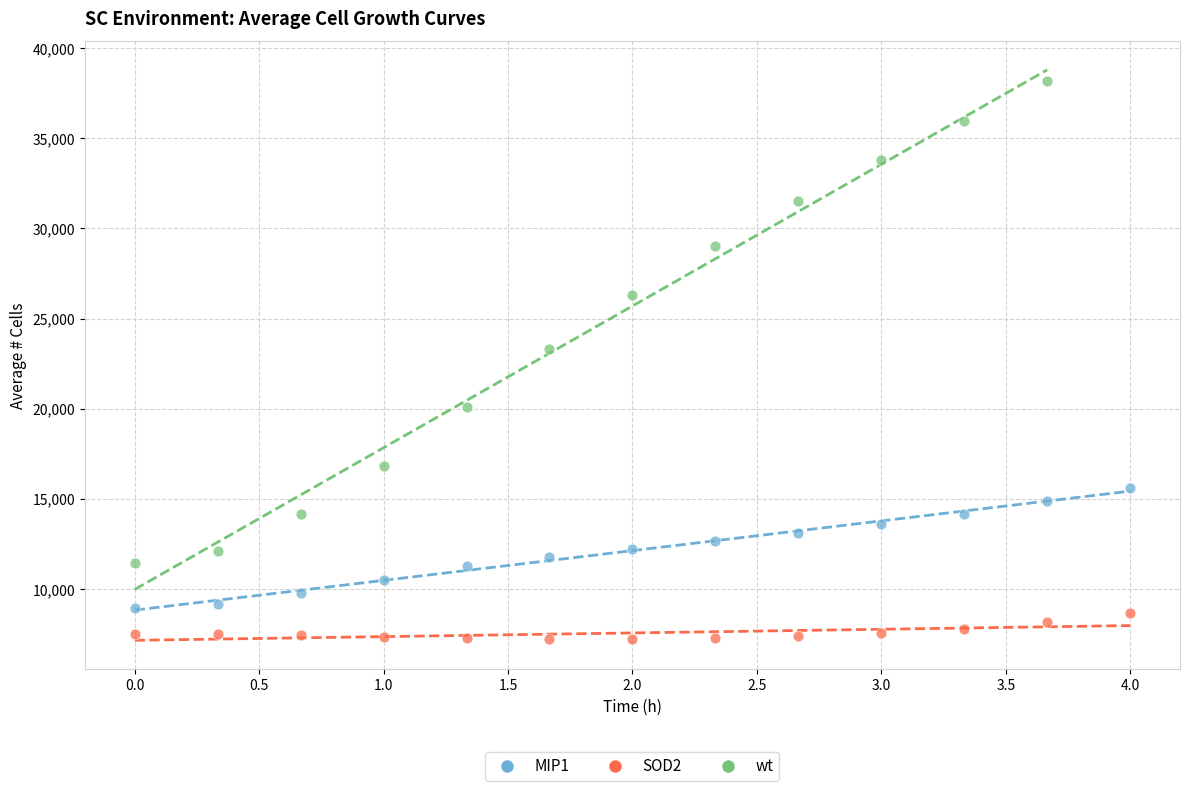

Which series contains the lowest Y value?

SOD2